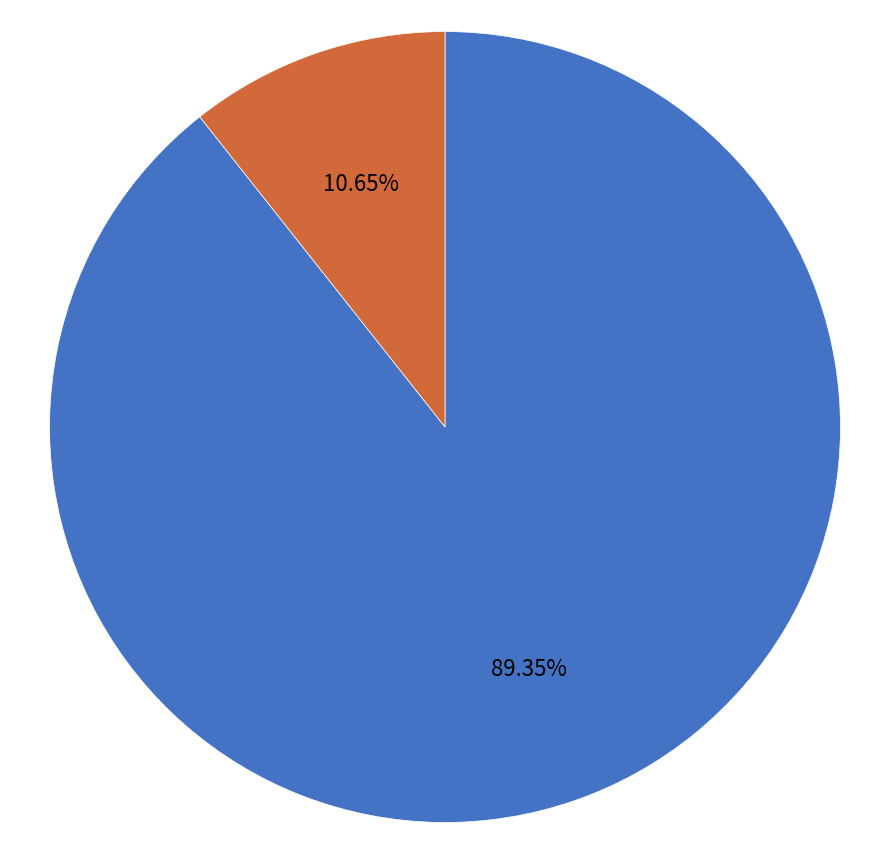

Which category has the biggest portion of the pie?

UE-28/AELE